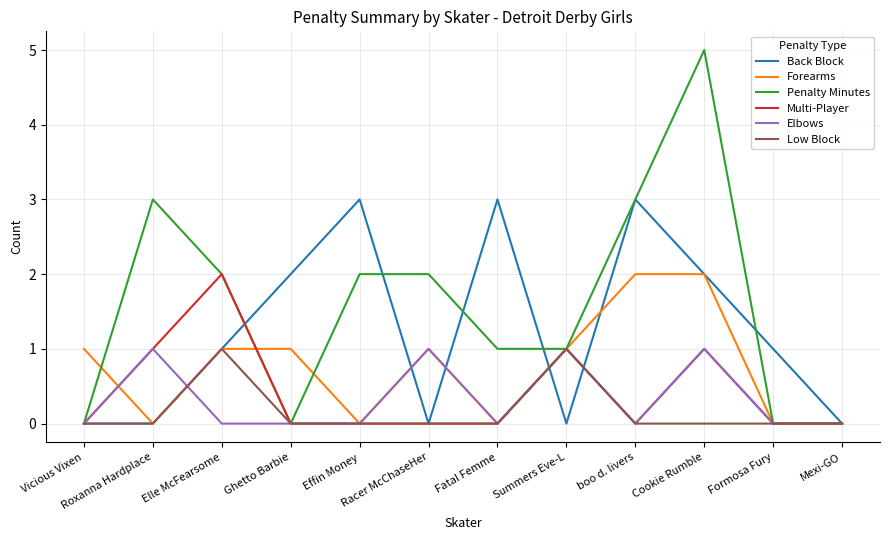

Which category has the highest value across all series?

Cookie Rumble